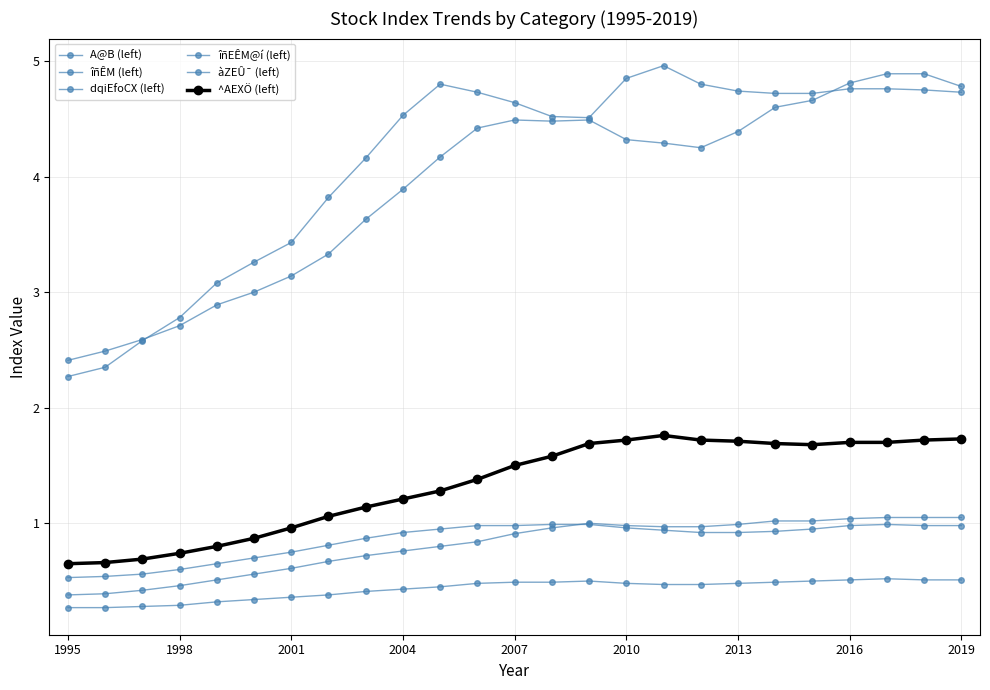

How many lines are shown in the chart?

6